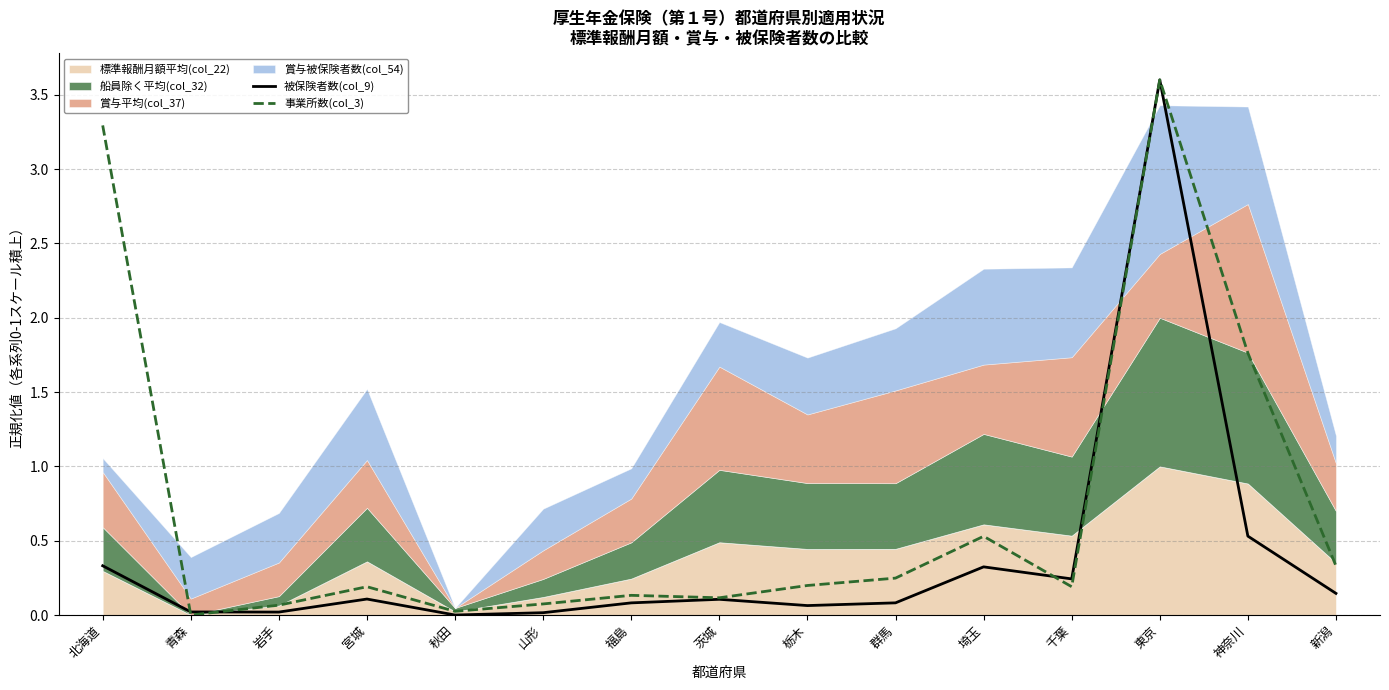

True or false: 事業所数(col_3) has more than 0 points higher than both neighbors.

True